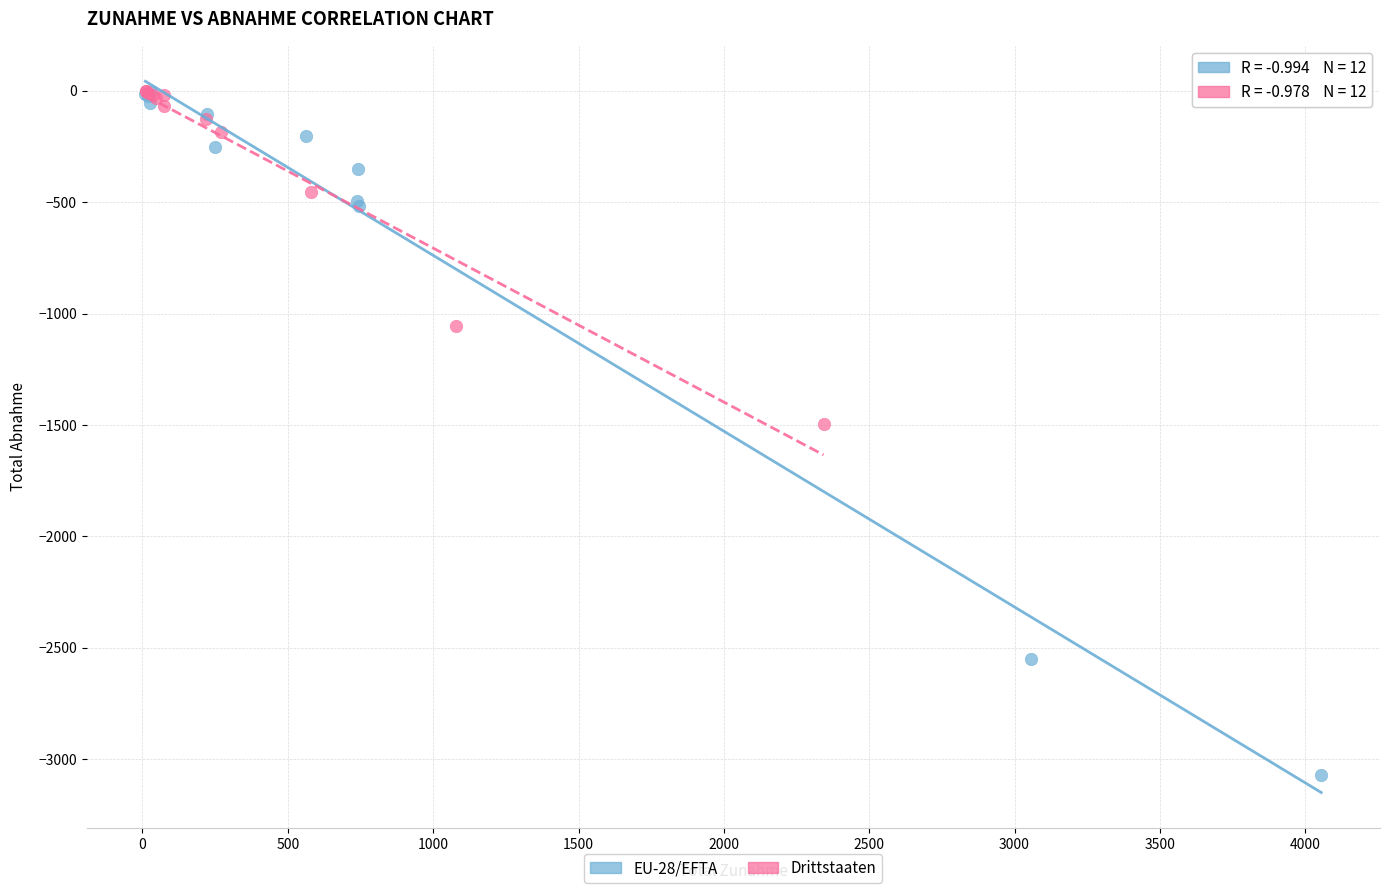

Which series has the widest spread of Y values?

EU-28/EFTA